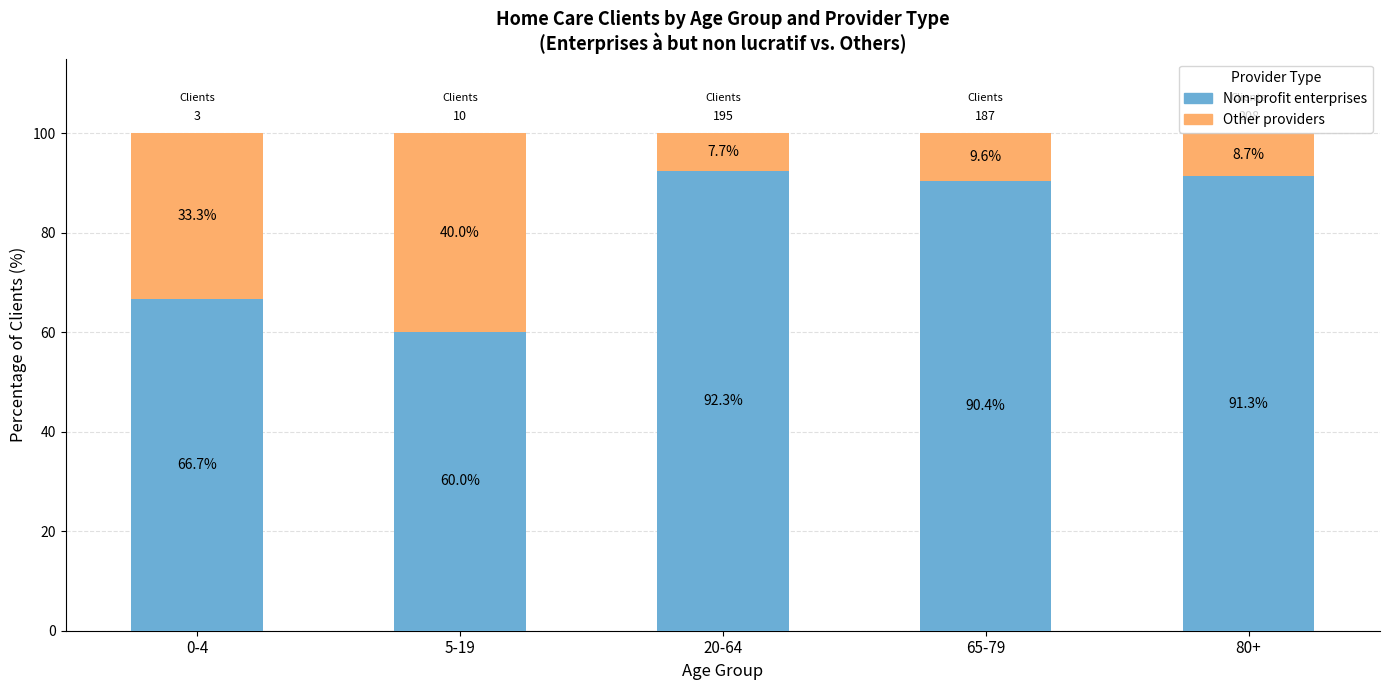

What is the total value across all series at 65-79?

100.0